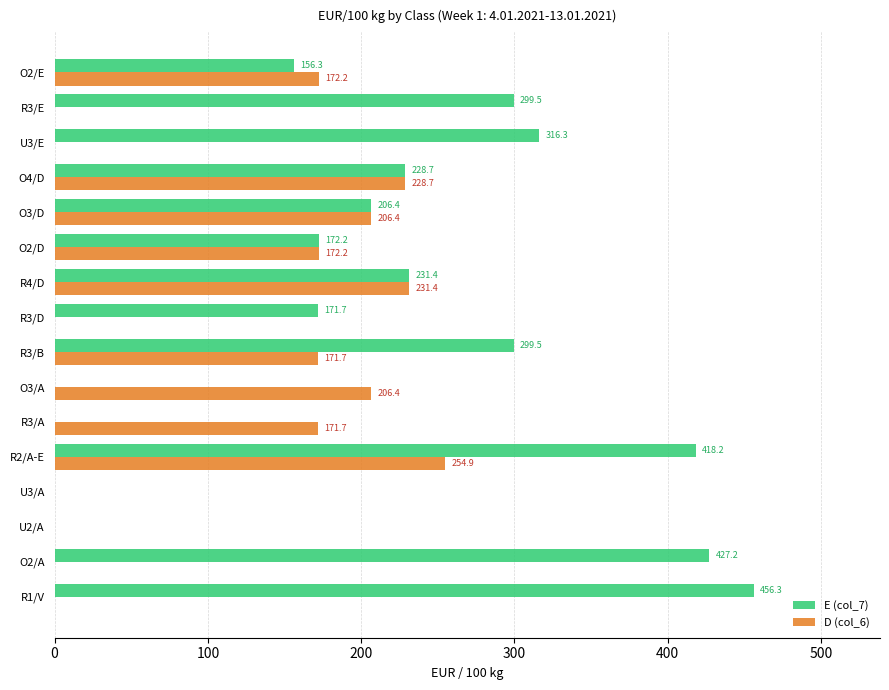

Is it true that D (col_6) equals 0.0 at U2/A?

True